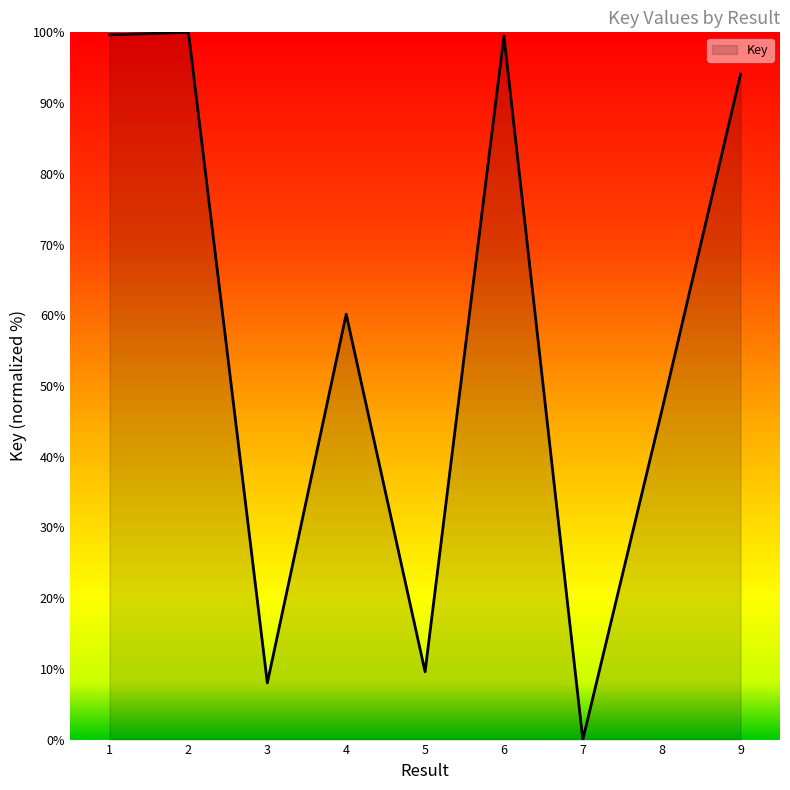

The chart shows a value of 133.0 at 9. True or false?

False